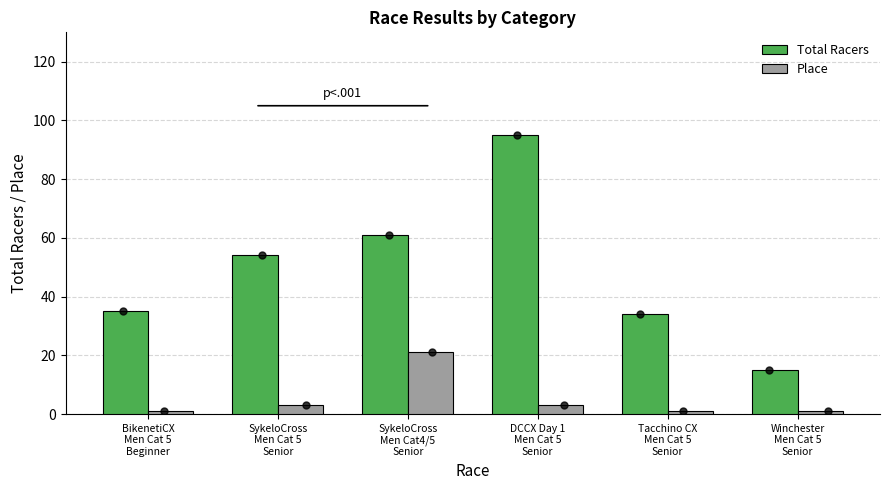

What is the total value across all series at Winchester
Men Cat 5
Senior?

16